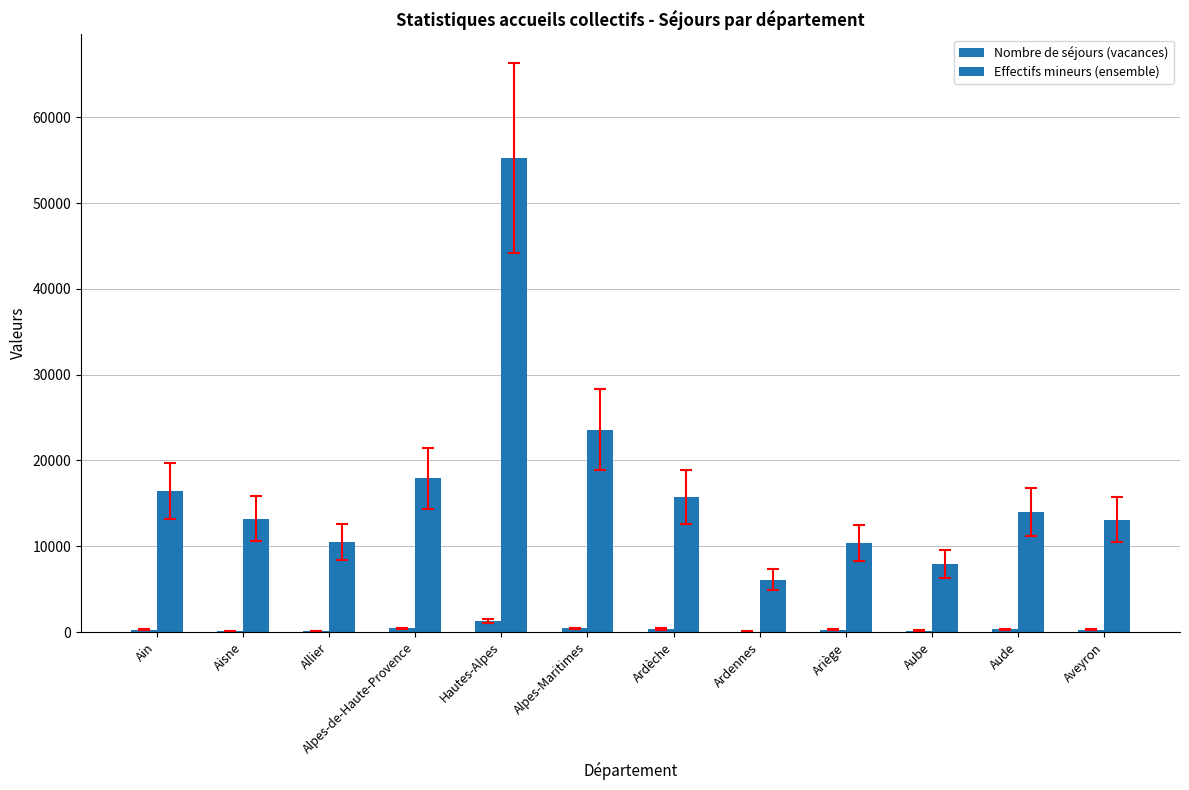

Between Alpes-de-Haute-Provence and Ardèche, which is larger?

Alpes-de-Haute-Provence